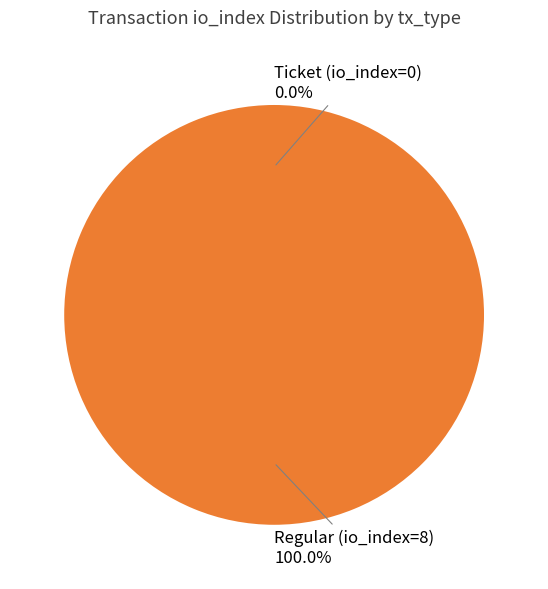

What percentage is the Regular (io_index=8) slice, to the nearest percent?

100%